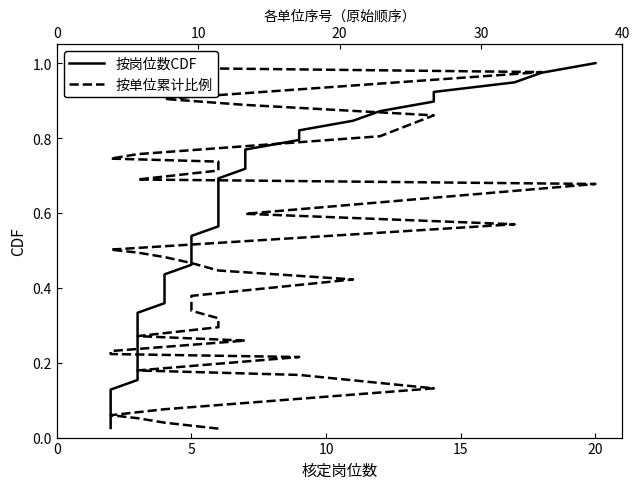

Which series ends up on top after the final intersection of 按岗位数CDF and 按单位累计比例?

按单位累计比例